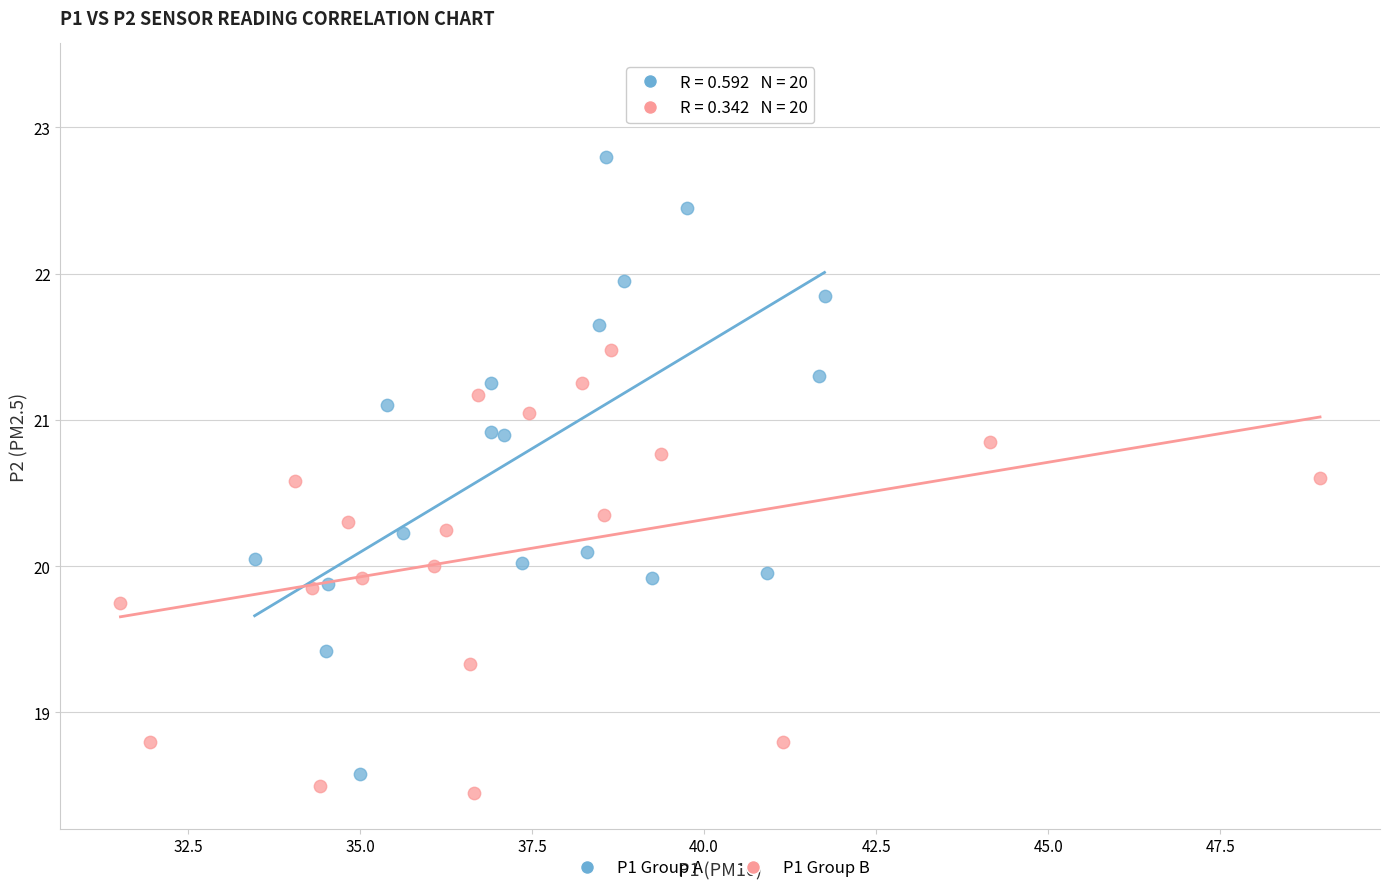

Which series contains the highest Y value?

P1 Group A